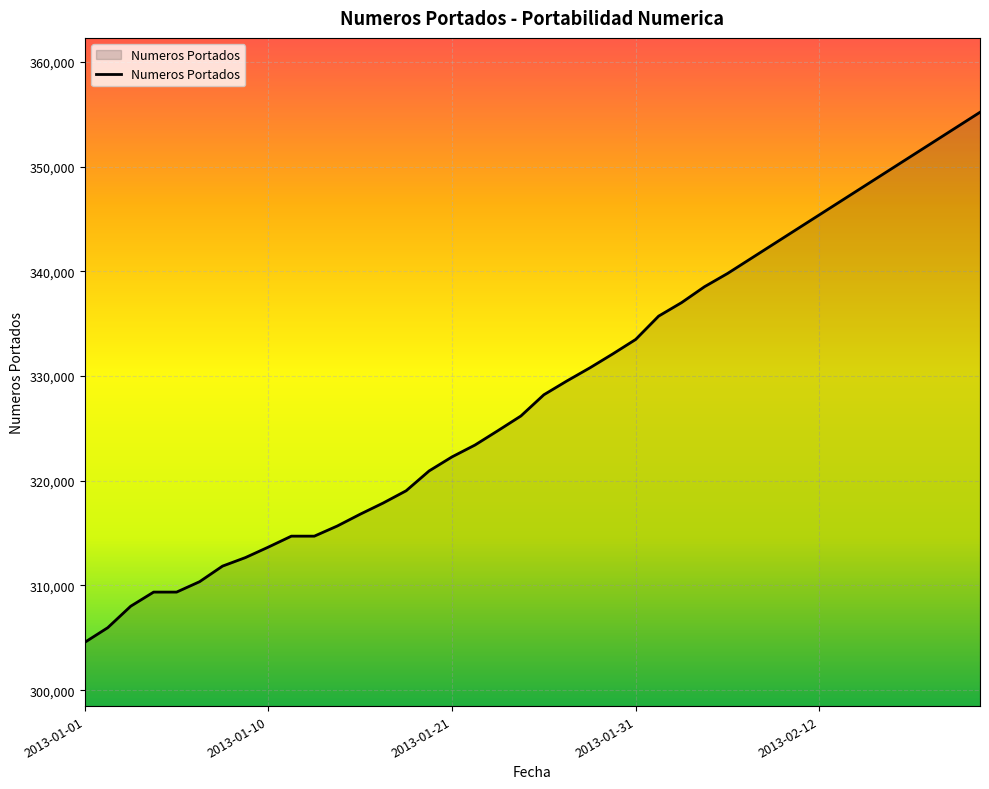

What is the difference between the maximum and minimum values?

50627